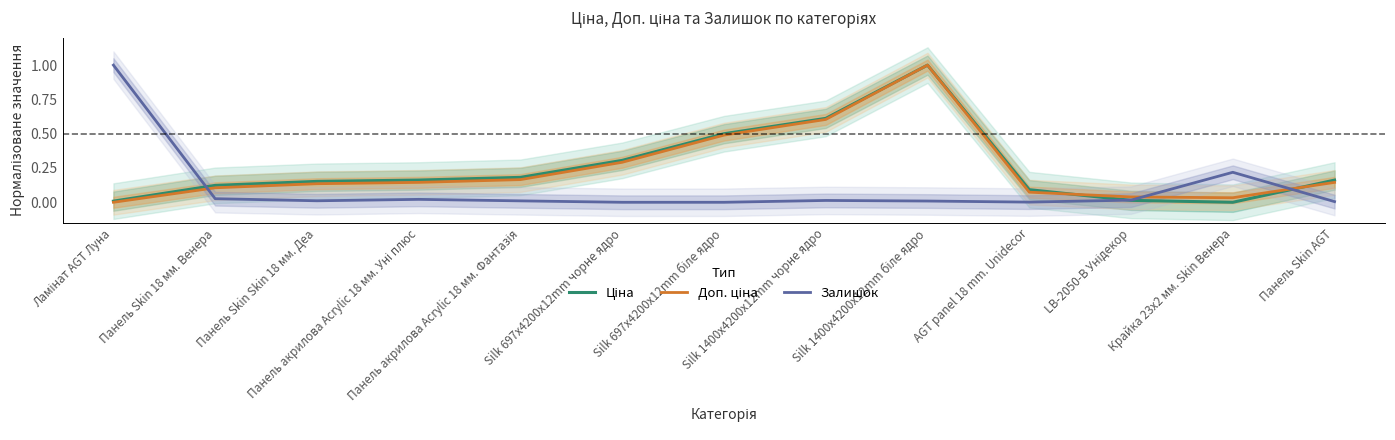

What is the difference between the maximum and minimum values in the Ціна series?

1.0